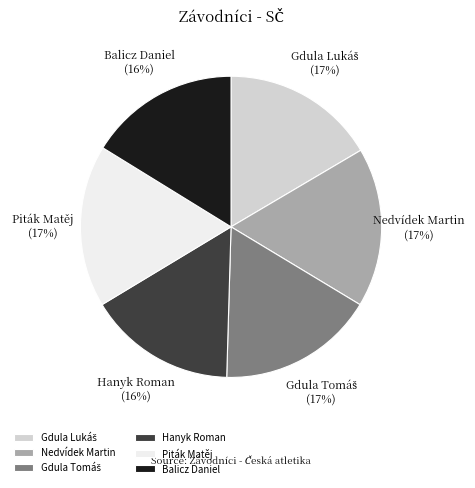

Is it true that Balicz Daniel is 16% of the pie?

True